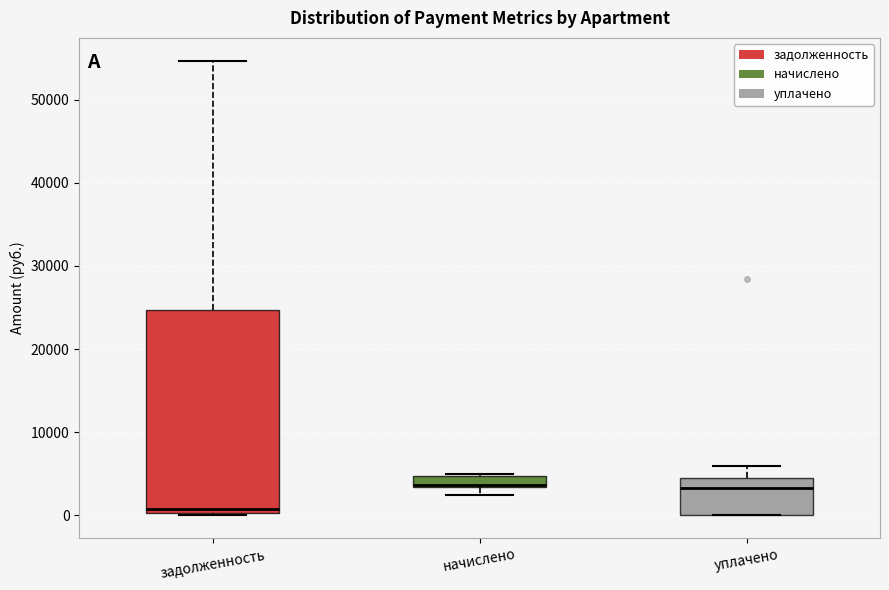

Which box is the tallest, from its lower edge to its upper edge?

задолженность